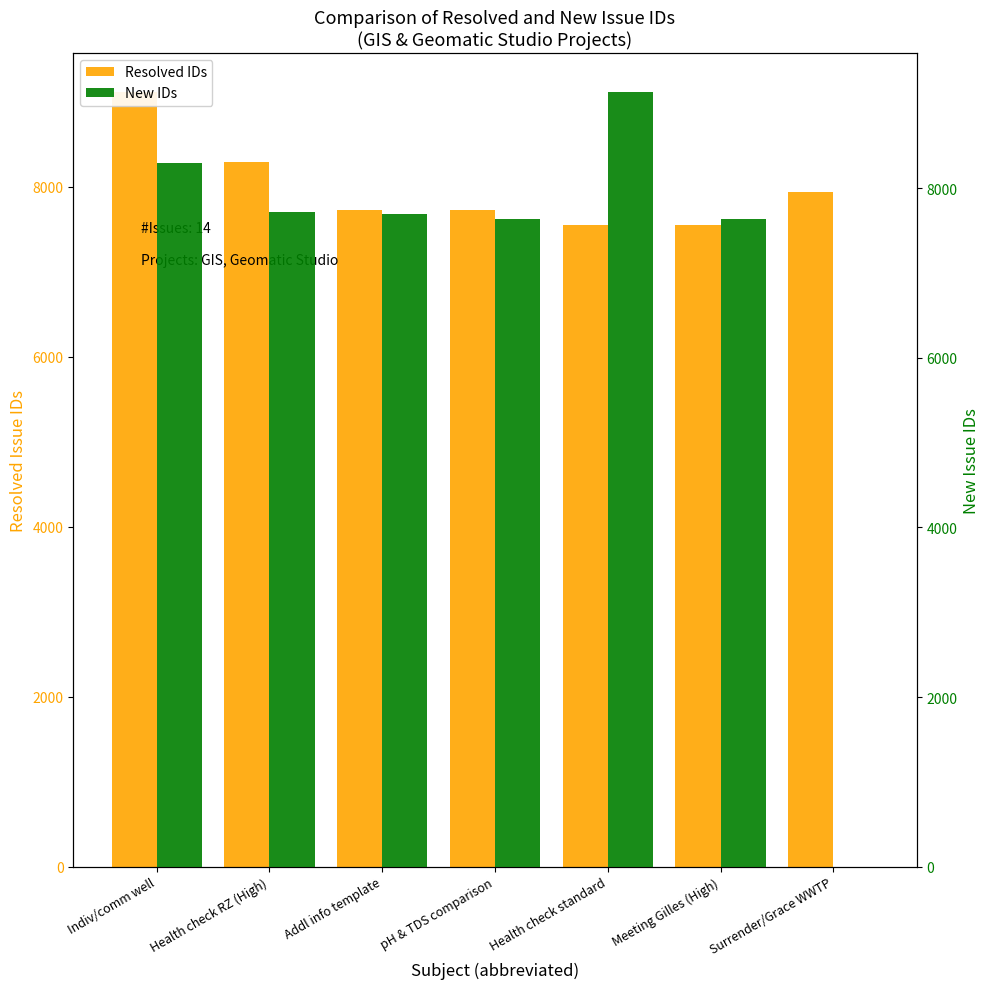

At which label does New IDs first exceed 7698?

Indiv/comm well